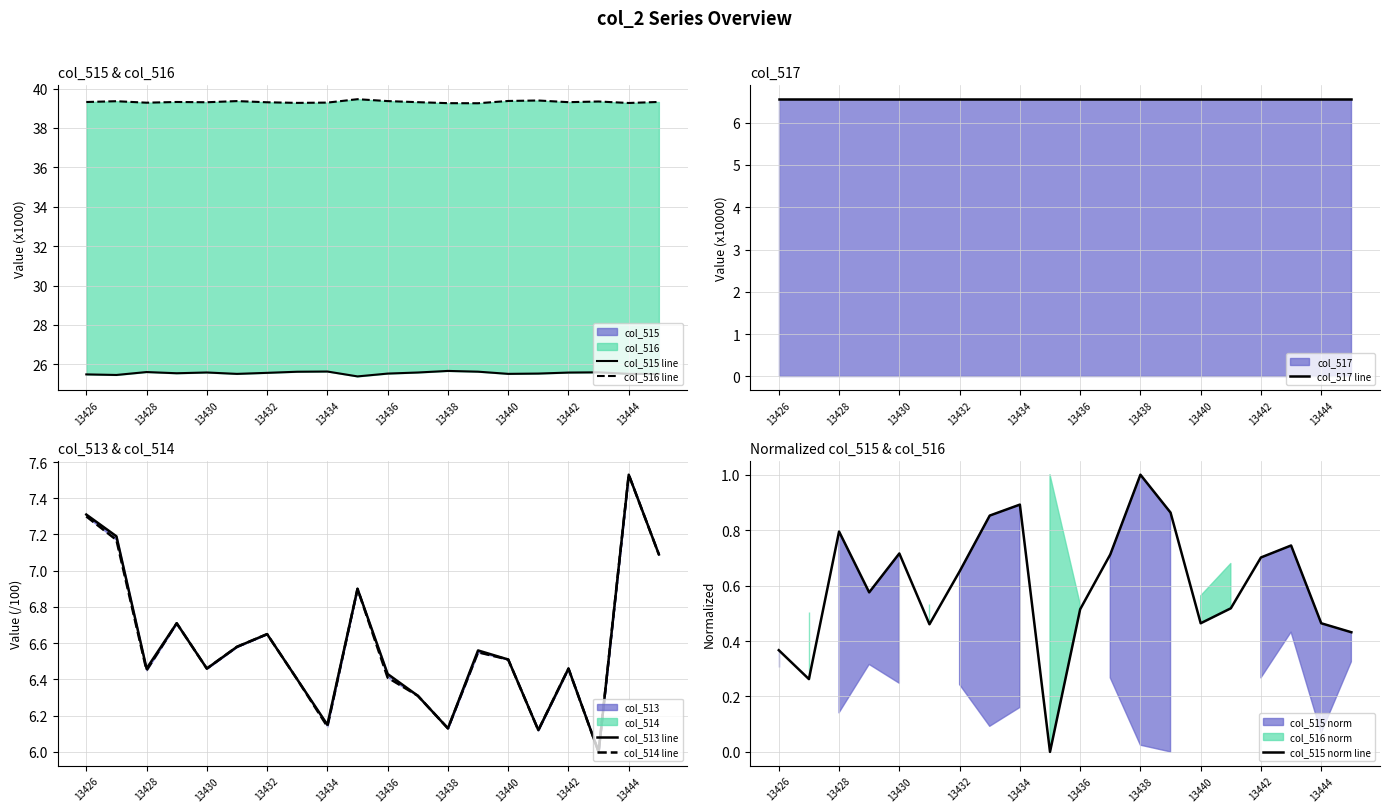

True or false: col_516 line and col_513 line intersect in this chart.

False